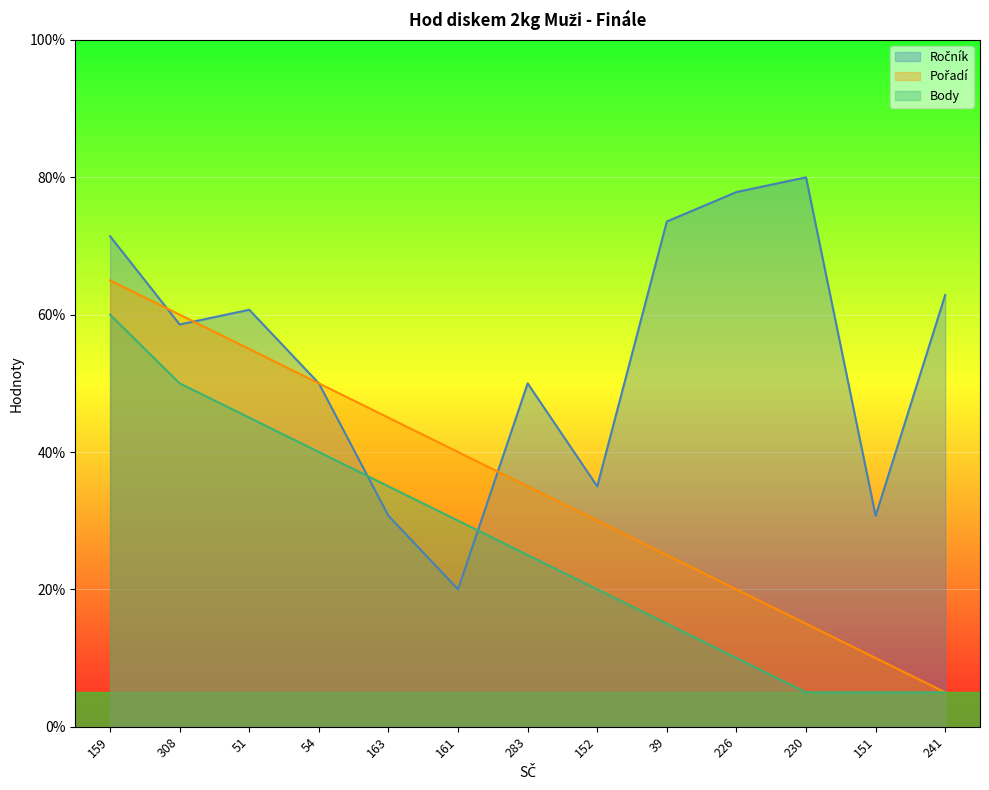

Which category has the highest value in the Body series?

159